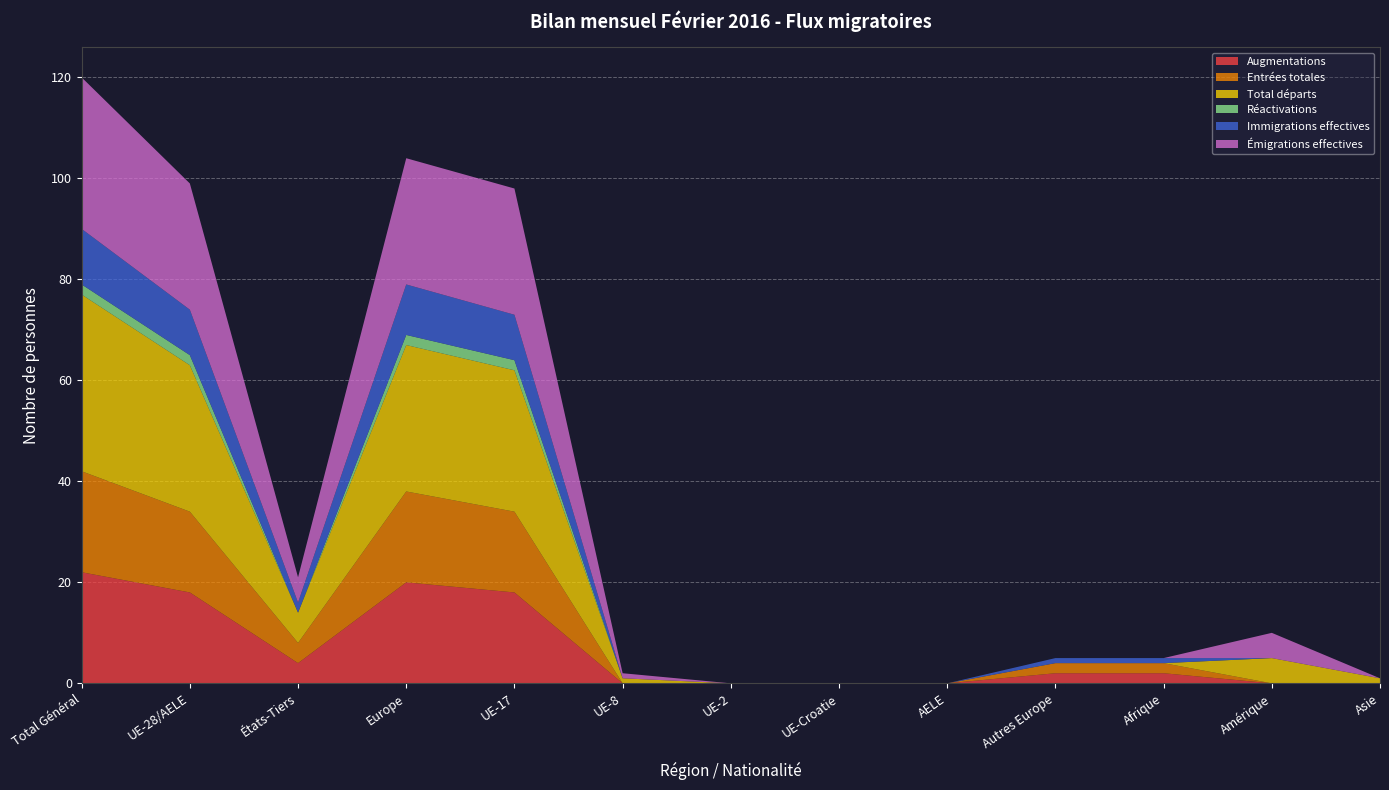

Reading right to left, what are all the values shown in this chart?

Augmentations: Asie=0	Amérique=0	Afrique=2	Autres Europe=2	AELE=0	UE-Croatie=0	UE-2=0	UE-8=0	UE-17=18	Europe=20	États-Tiers=4	UE-28/AELE=18	Total Général=22
Entrées totales: Asie=0	Amérique=0	Afrique=2	Autres Europe=2	AELE=0	UE-Croatie=0	UE-2=0	UE-8=0	UE-17=16	Europe=18	États-Tiers=4	UE-28/AELE=16	Total Général=20
Total départs: Asie=1	Amérique=5	Afrique=0	Autres Europe=0	AELE=0	UE-Croatie=0	UE-2=0	UE-8=1	UE-17=28	Europe=29	États-Tiers=6	UE-28/AELE=29	Total Général=35
Réactivations: Asie=0	Amérique=0	Afrique=0	Autres Europe=0	AELE=0	UE-Croatie=0	UE-2=0	UE-8=0	UE-17=2	Europe=2	États-Tiers=0	UE-28/AELE=2	Total Général=2
Immigrations effectives: Asie=0	Amérique=0	Afrique=1	Autres Europe=1	AELE=0	UE-Croatie=0	UE-2=0	UE-8=0	UE-17=9	Europe=10	États-Tiers=2	UE-28/AELE=9	Total Général=11
Émigrations effectives: Asie=0	Amérique=5	Afrique=0	Autres Europe=0	AELE=0	UE-Croatie=0	UE-2=0	UE-8=1	UE-17=25	Europe=25	États-Tiers=5	UE-28/AELE=25	Total Général=30